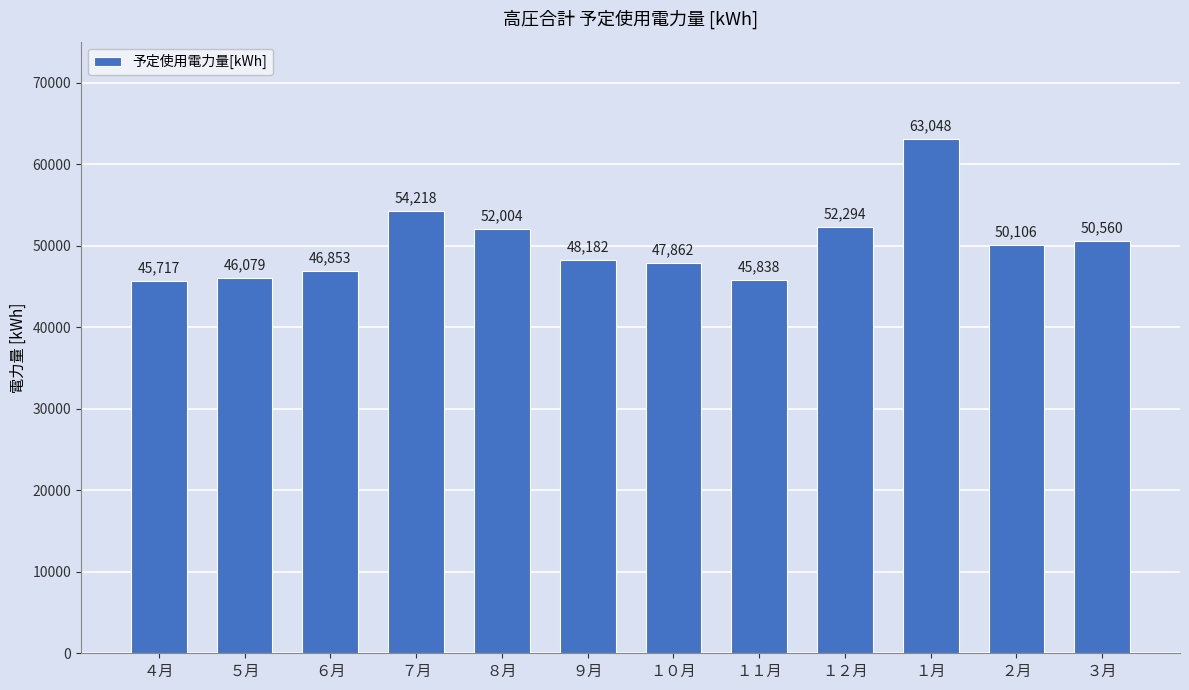

List the labels in order of value, largest first.

１月, ７月, １２月, ８月, ３月, ２月, ９月, １０月, ６月, ５月, １１月, ４月